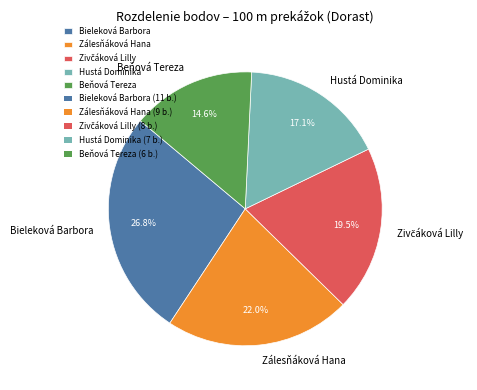

Which slice is the largest?

Bieleková Barbora